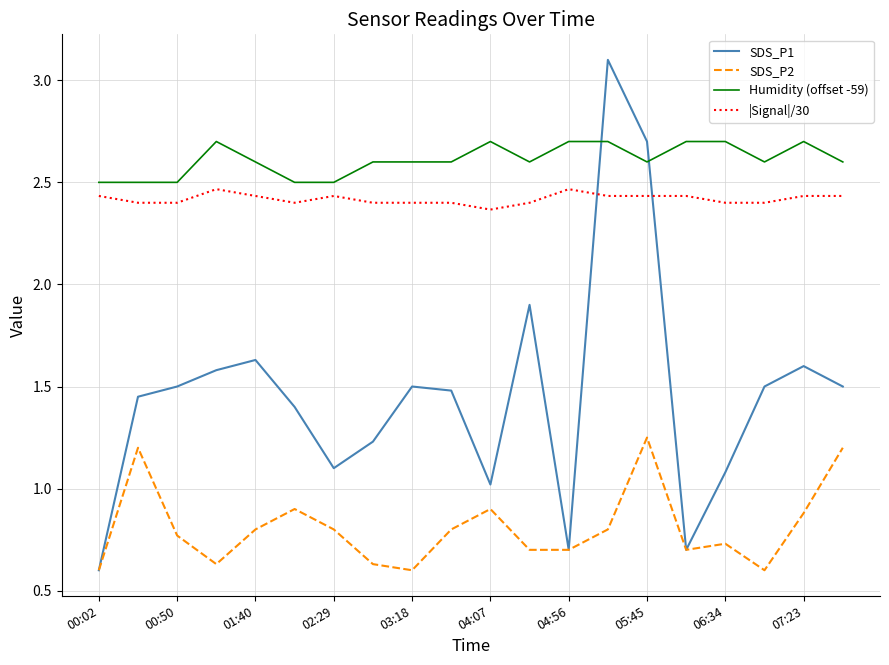

True or false: Humidity (offset -59) and SDS_P2 cross at least once.

False